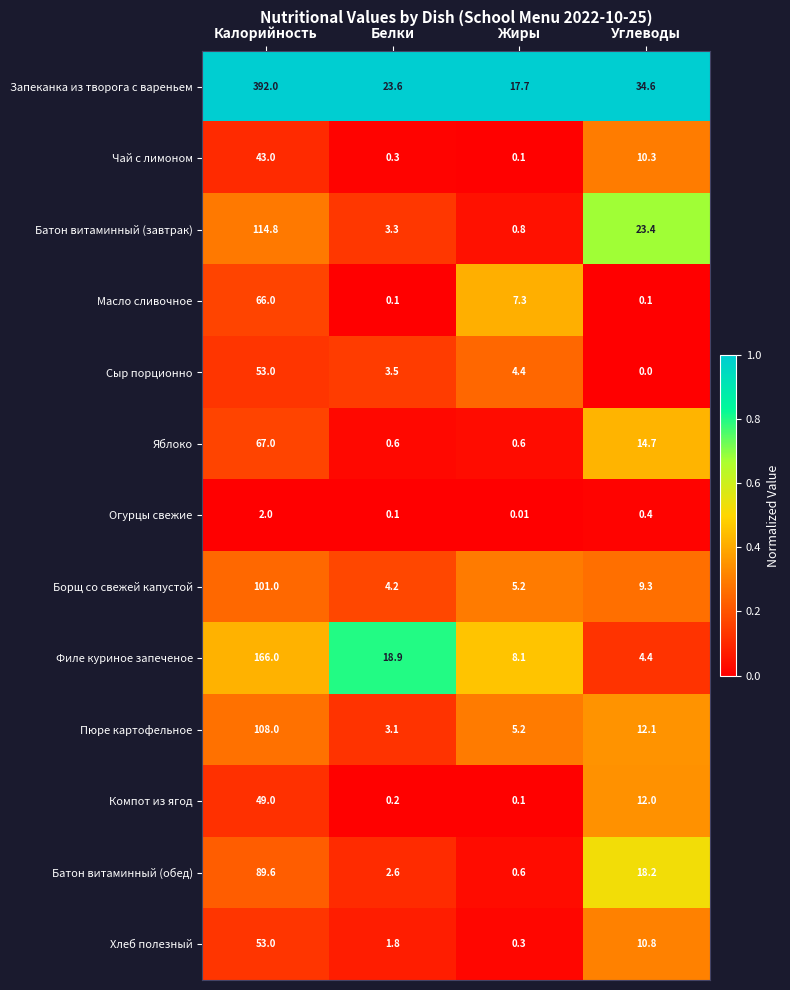

Between Калорийность and Углеводы, which series saw the biggest shift?

Запеканка из творога с вареньем